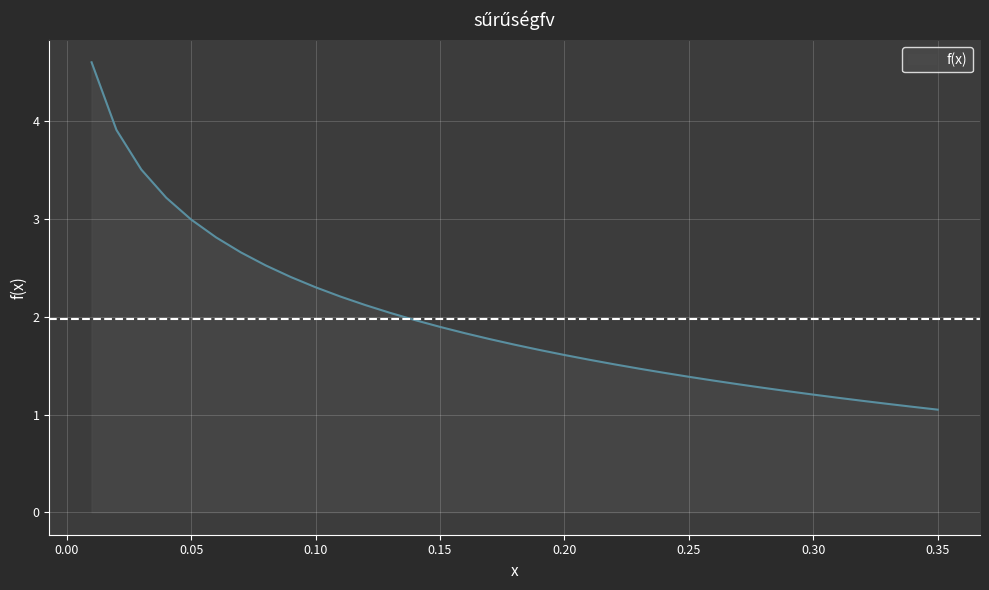

What is the difference between the maximum and minimum values?

3.6